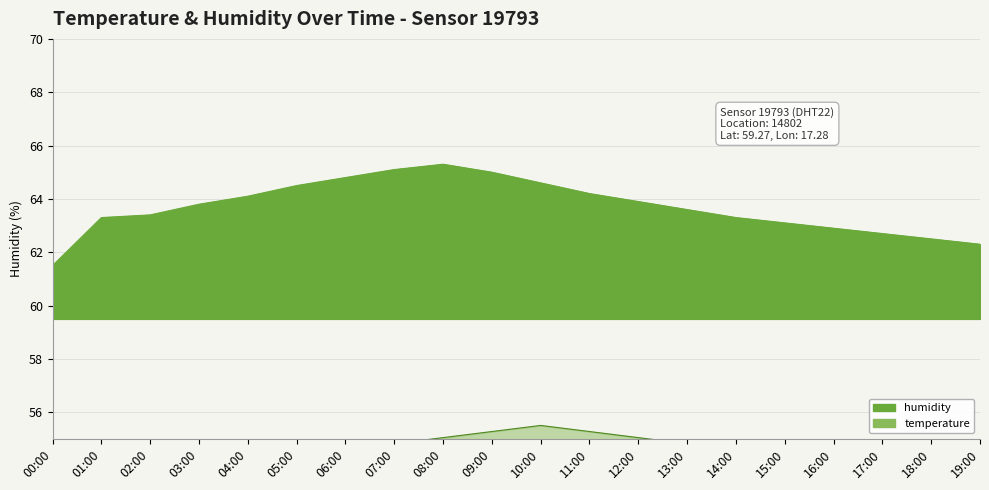

What is the sum of all temperature values?

1087.3